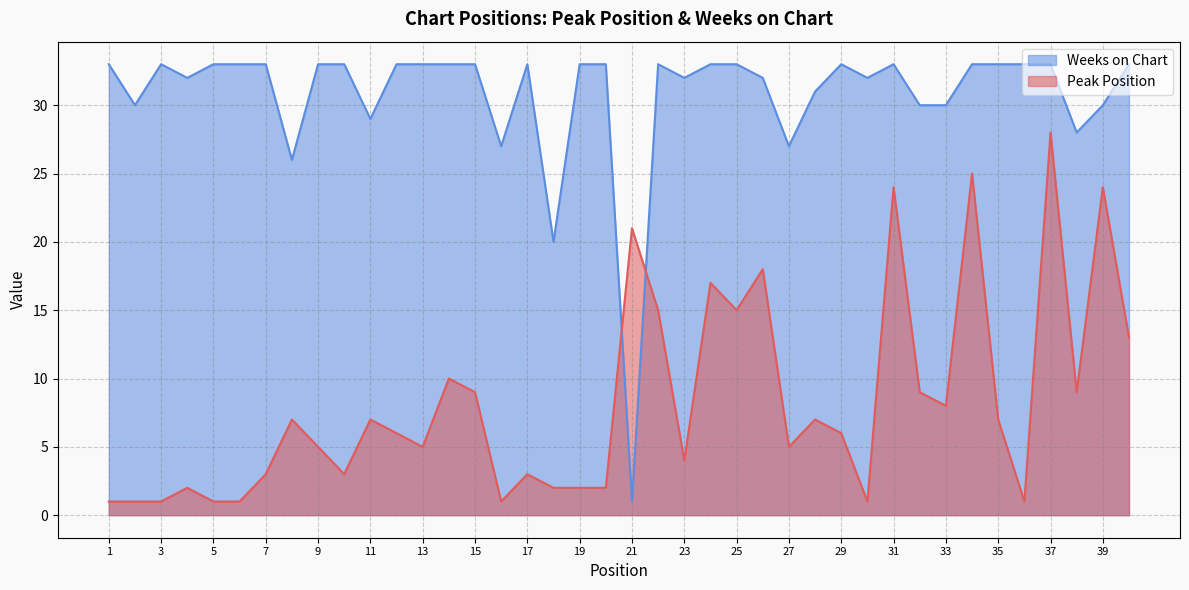

At 33, list the series in order from smallest to largest.

Peak Position, Weeks on Chart